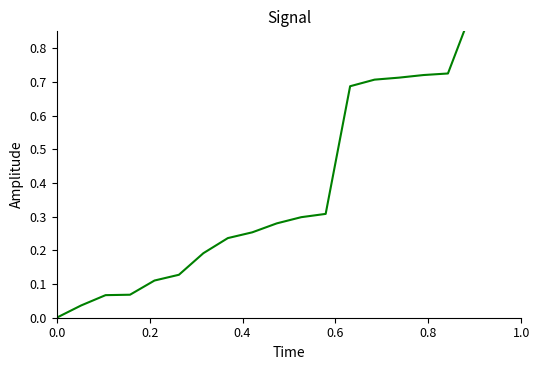

What is the sum of all values?

8.4